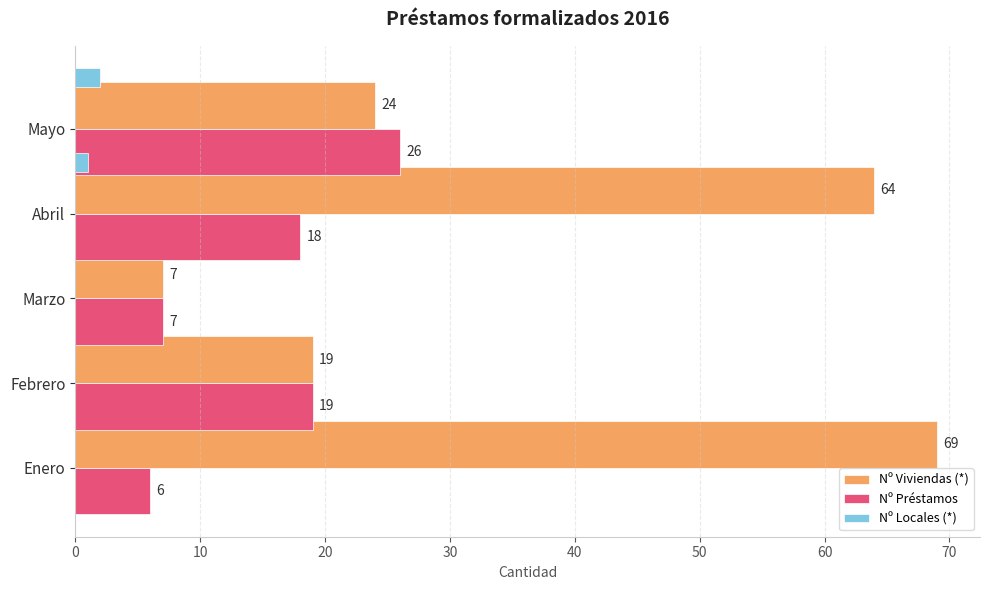

The Nº Viviendas (*) series shows 29 at Febrero. True or false?

False